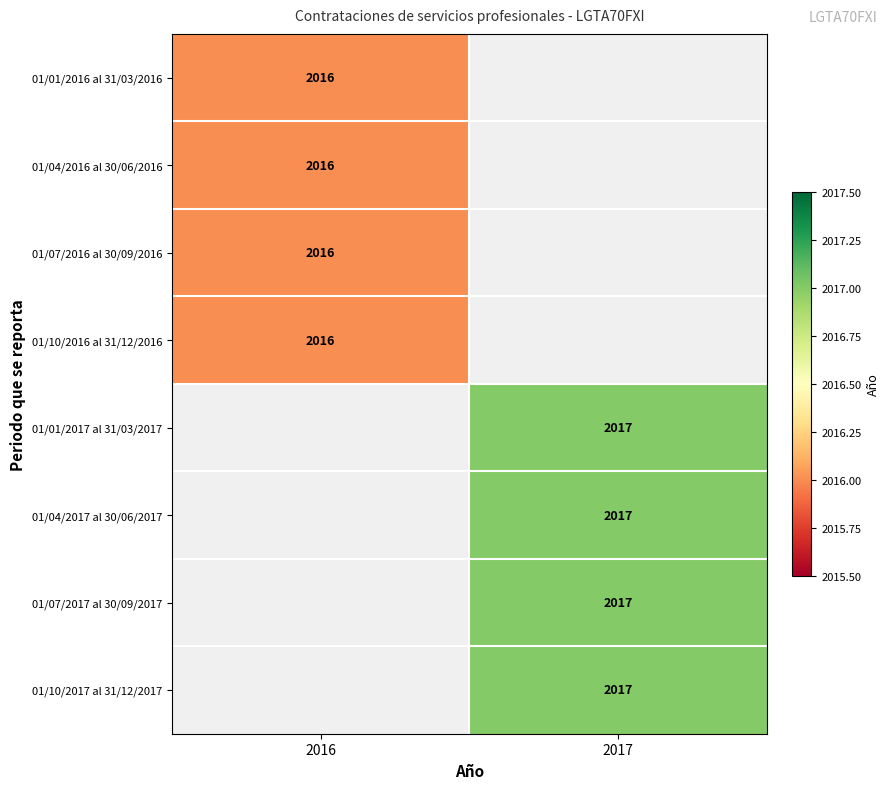

The 01/10/2017 al 31/12/2017 series shows 2017 at 2017. True or false?

True